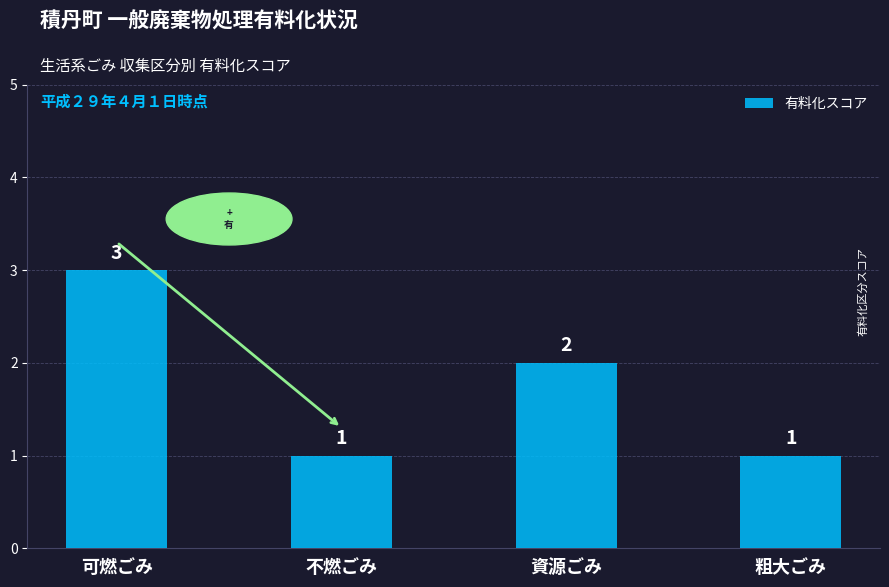

What is the change in value from 可燃ごみ to 不燃ごみ?

-2